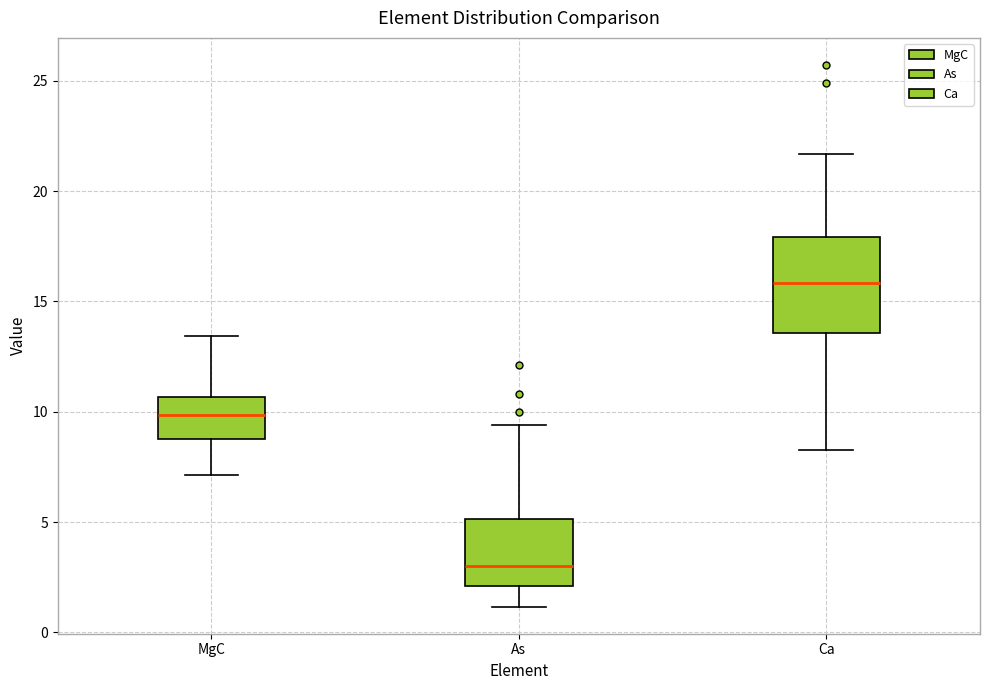

Reading left to right, read every box against the y-axis: the position of its median line, the range the box covers, and the ends of its whiskers. The values are not printed on the chart, so give them approximately, as read against the axis.

MgC: median 10.0, box 9.0 to 10.5, whiskers 7.0 to 13.5
As: median 3.0, box 2.0 to 5.0, whiskers 1.0 to 9.5
Ca: median 16.0, box 13.5 to 18.0, whiskers 8.5 to 21.5